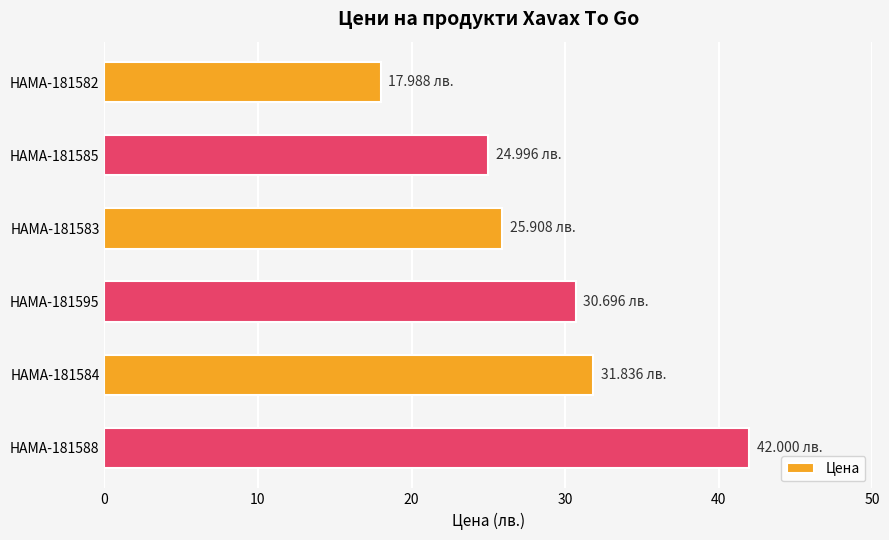

Which has a higher value, HAMA-181584 or HAMA-181582?

HAMA-181584